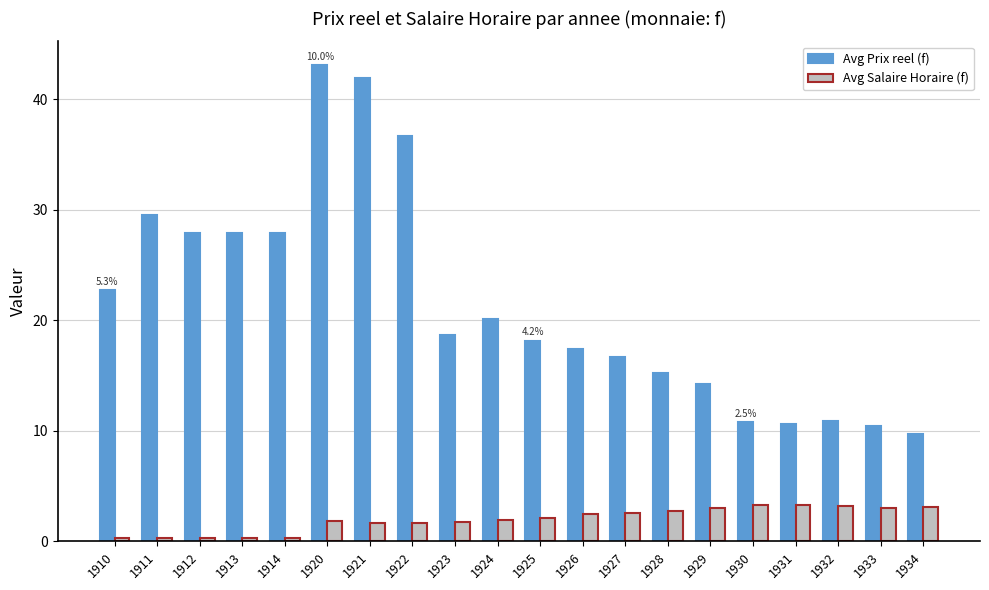

What is the approximate value of Avg Salaire Horaire (f) at 1932?

3.2